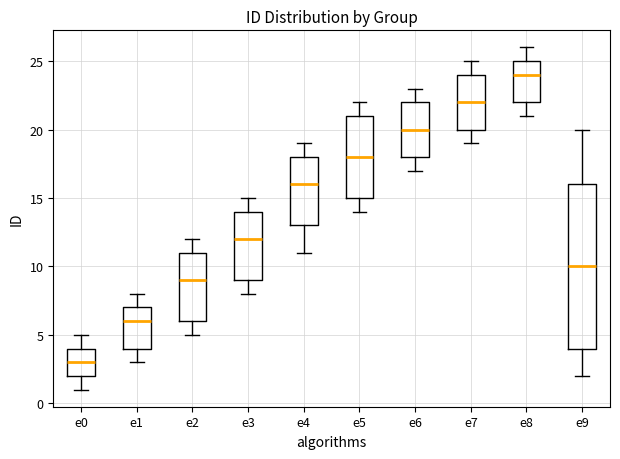

Reading left to right, read every box against the y-axis: the position of its median line, the range the box covers, and the ends of its whiskers. The values are not printed on the chart, so give them approximately, as read against the axis.

e0: median 3, box 2 to 4, whiskers 1 to 5
e1: median 6, box 4 to 7, whiskers 3 to 8
e2: median 9, box 6 to 11, whiskers 5 to 12
e3: median 12, box 9 to 14, whiskers 8 to 15
e4: median 16, box 13 to 18, whiskers 11 to 19
e5: median 18, box 15 to 21, whiskers 14 to 22
e6: median 20, box 18 to 22, whiskers 17 to 23
e7: median 22, box 20 to 24, whiskers 19 to 25
e8: median 24, box 22 to 25, whiskers 21 to 26
e9: median 10, box 4 to 16, whiskers 2 to 20